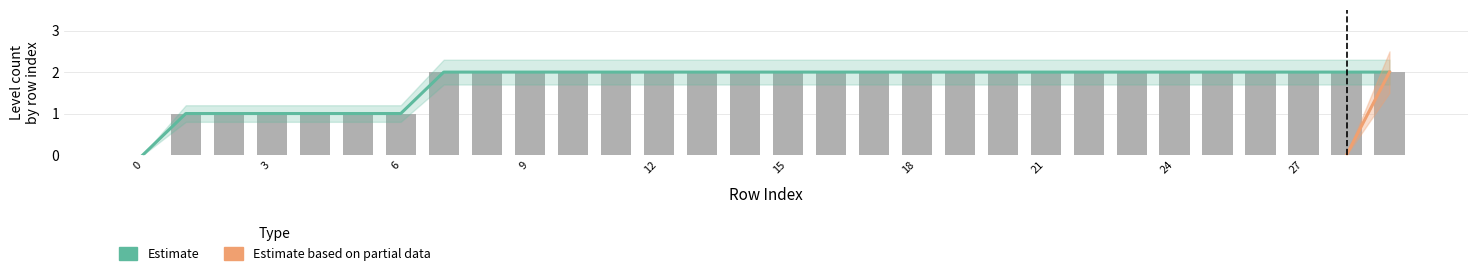

The value at 25 is 2. True or false?

True